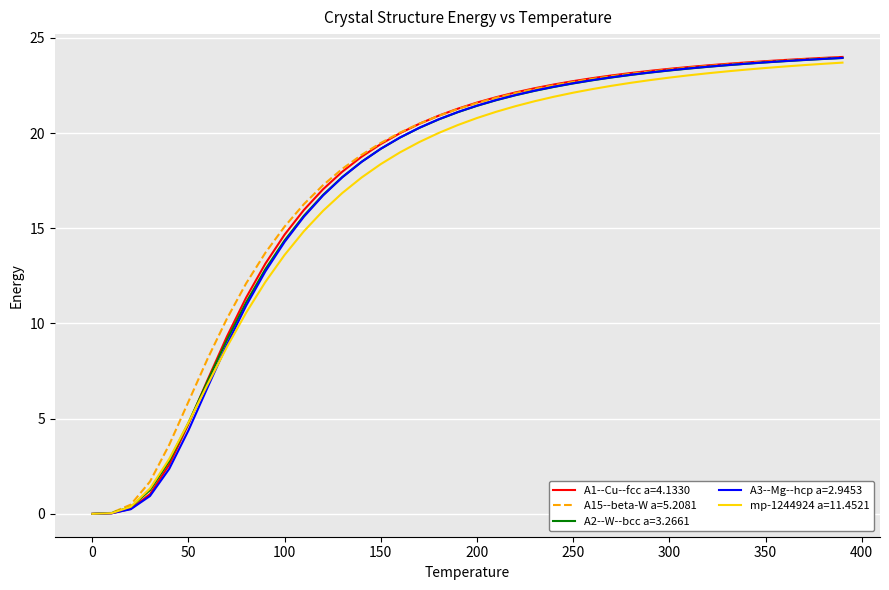

Which series has the widest spread of values?

A1--Cu--fcc a=4.1330